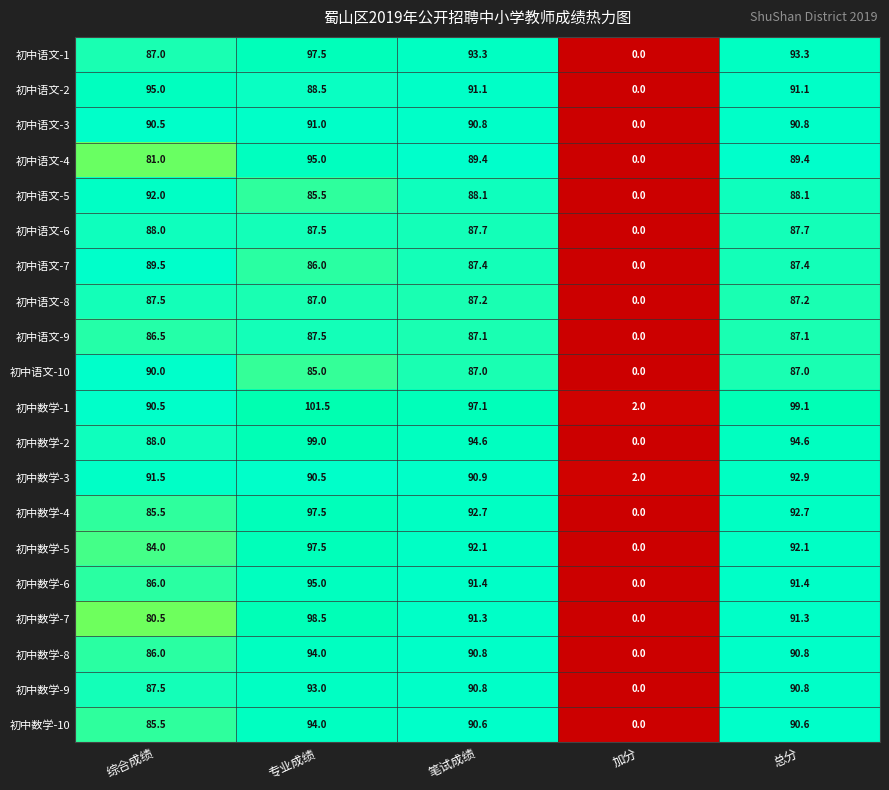

Which category has the lowest value across all series?

加分